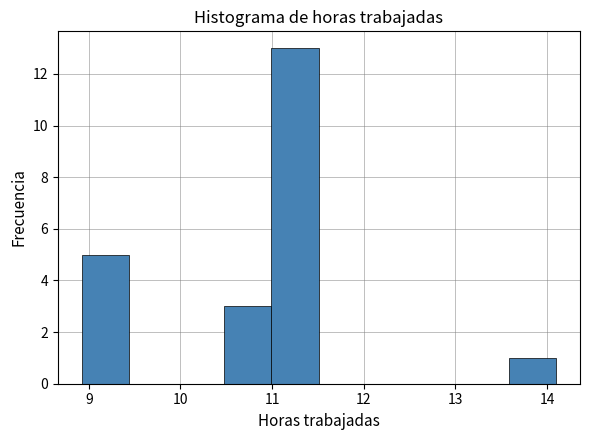

Reading left to right, list every bar in this chart as the range it spans on the x-axis followed by its height. Neither the bar edges nor the heights are printed on the chart, so give them approximately, as read against the axes.

8.9 to 9.4: 5
9.4 to 10.0: 0
10.0 to 10.5: 0
10.5 to 11.0: 3
11.0 to 11.5: 13
11.5 to 12.0: 0
12.0 to 12.5: 0
12.5 to 13.1: 0
13.1 to 13.6: 0
13.6 to 14.1: 1